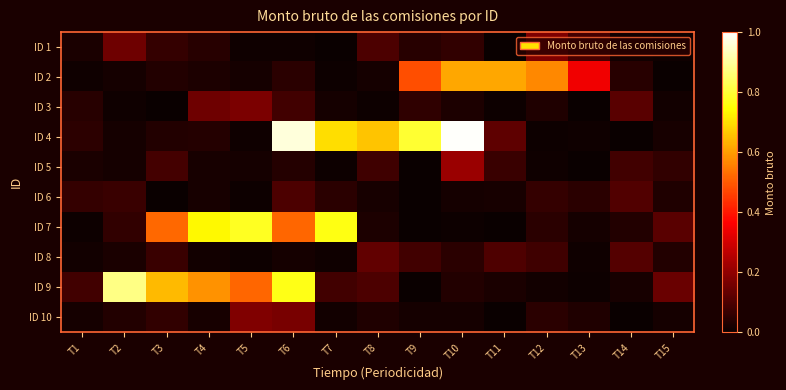

What is the difference between the highest and lowest values at T6?

1.0